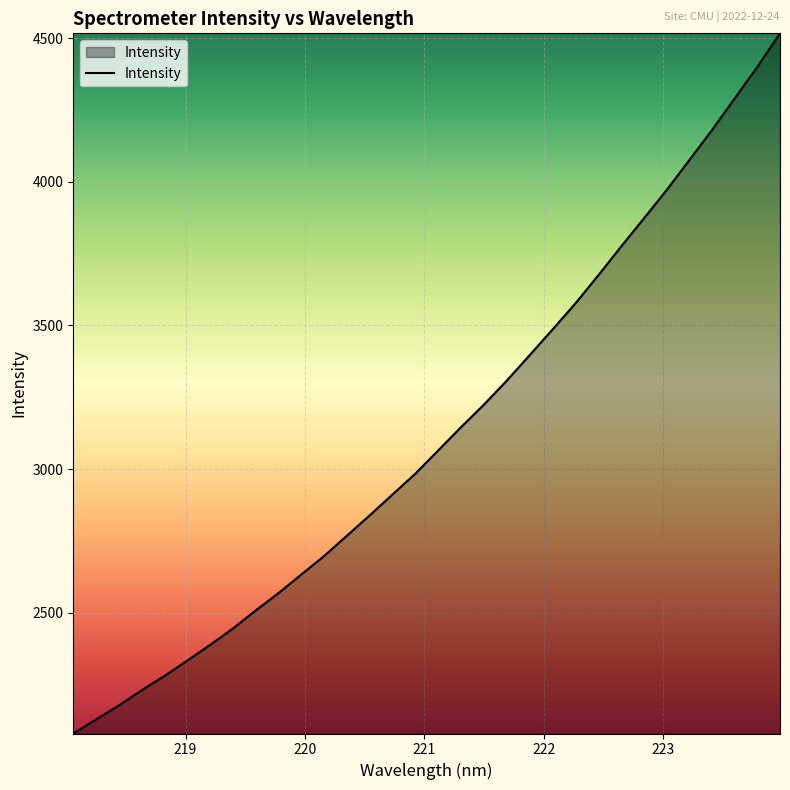

What is the greatest value displayed?

4516.7